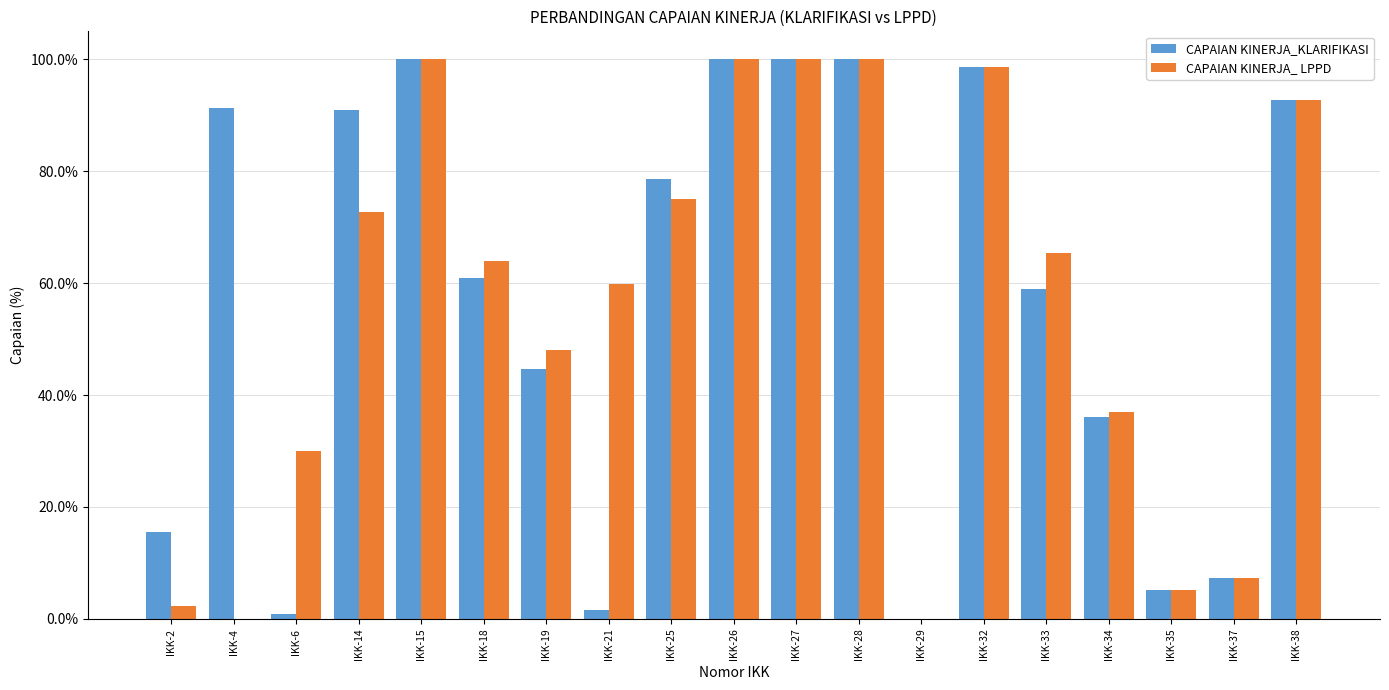

Which series changed the most between IKK-2 and IKK-18?

CAPAIAN KINERJA_ LPPD